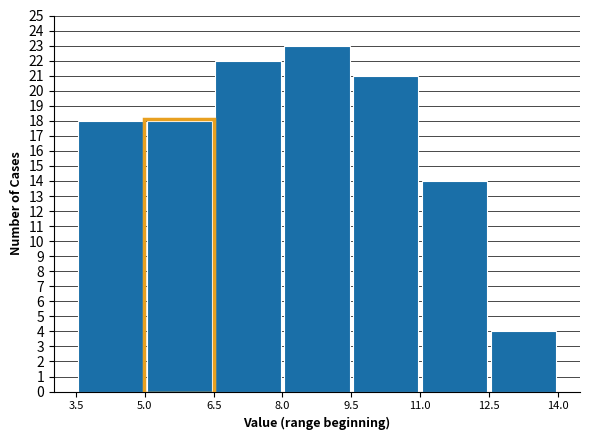

Which range on the x-axis has the tallest bar?

8.0 to 9.5